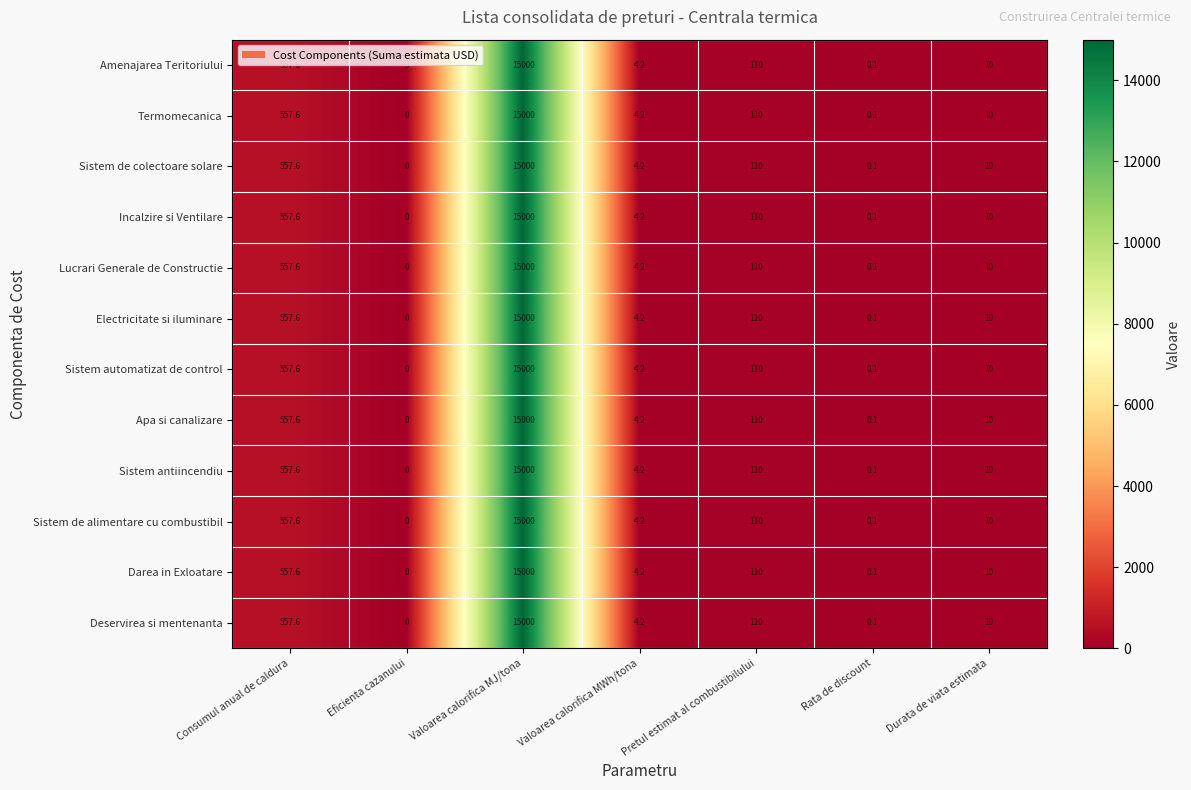

Count the number of categories in the chart.

7